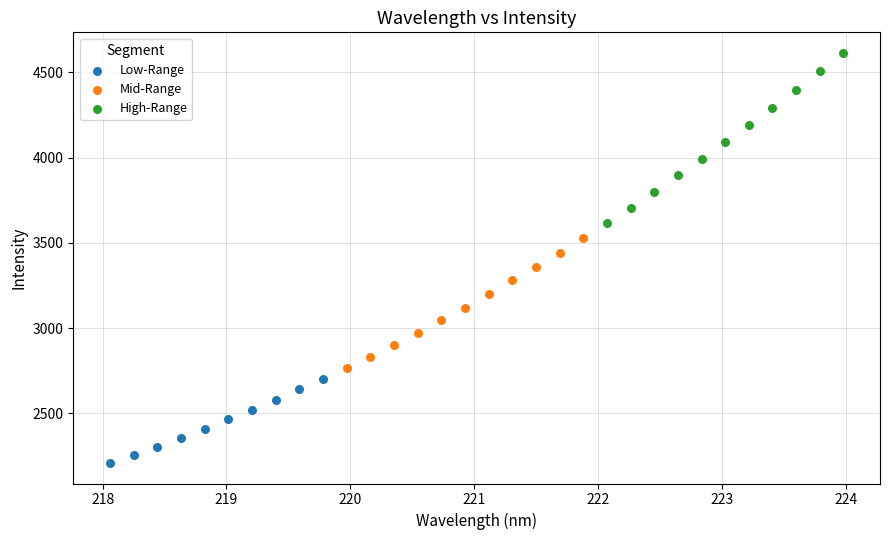

Which series contains the lowest Y value?

Low-Range